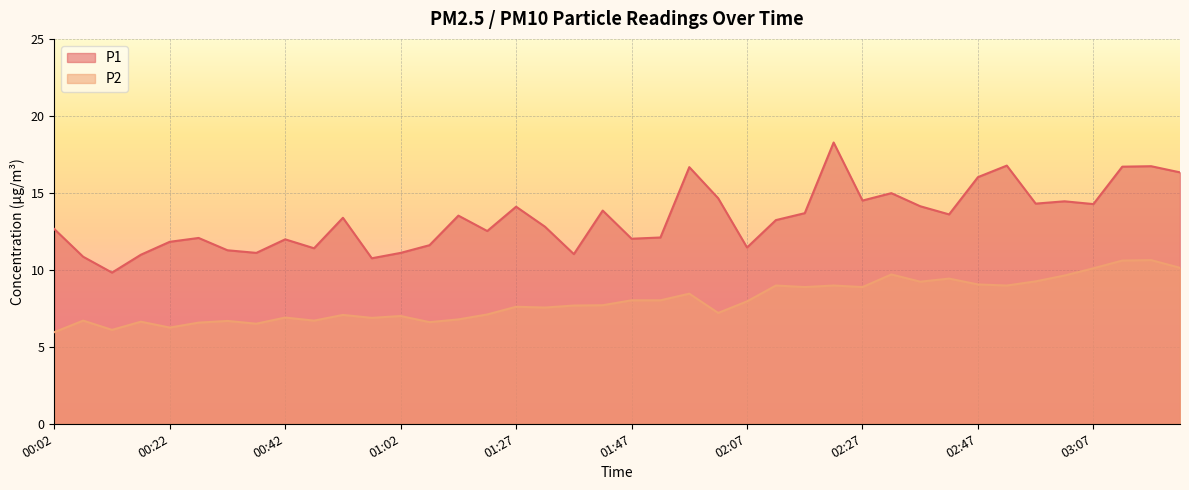

At which label is P1 closest to 14?

01:27